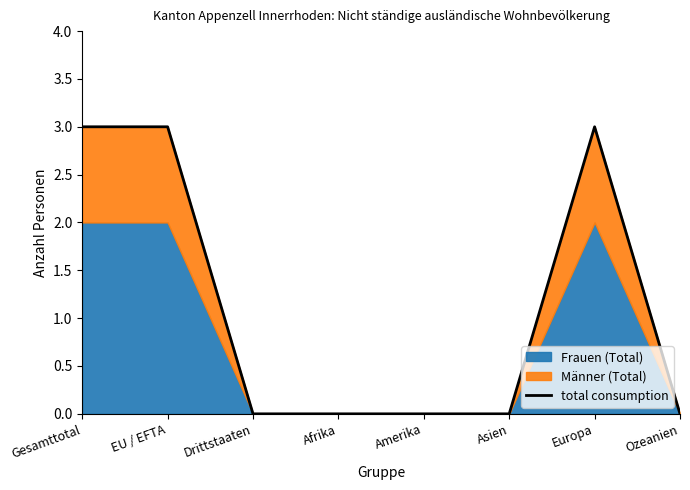

The chart shows a value of 2 at Afrika. True or false?

False